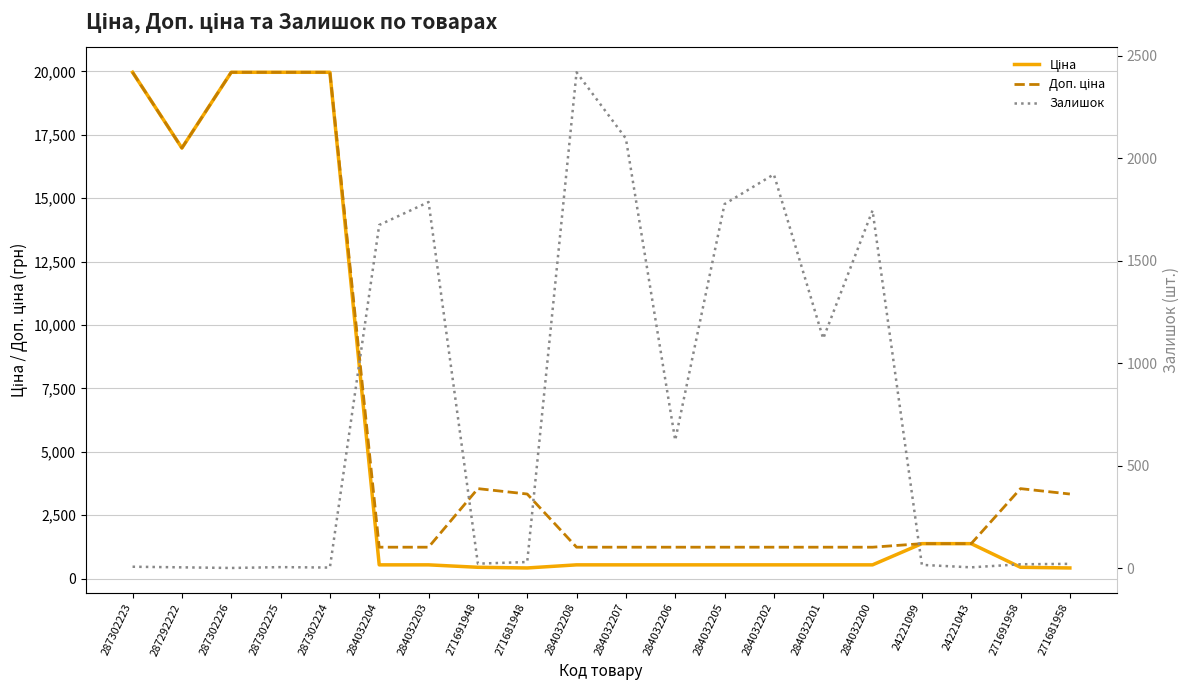

What is the minimum value for Ціна?

416.6